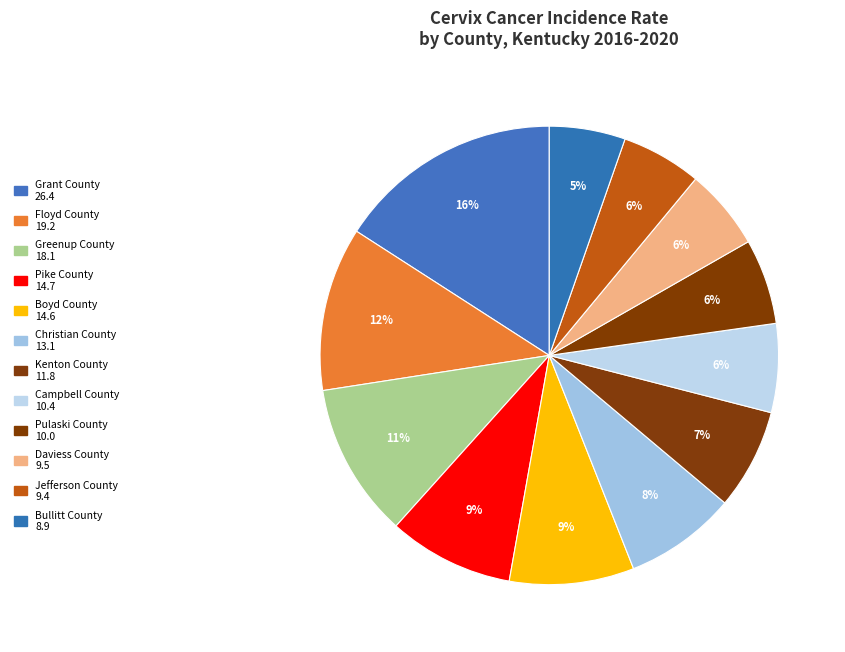

The Daviess County slice represents 20% of the pie. True or false?

False